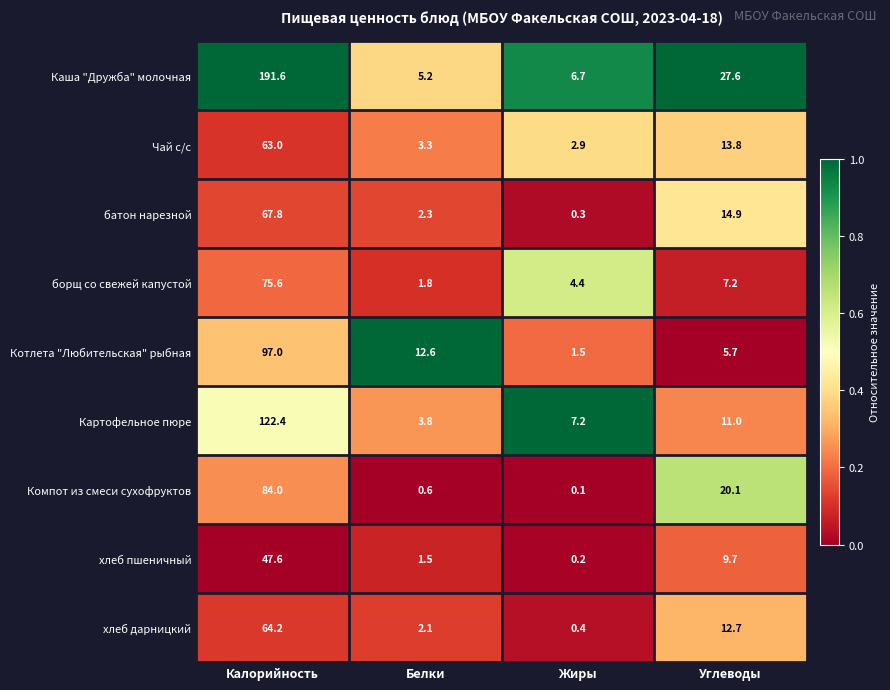

List the series in order of their peak value, highest first.

Каша "Дружба" молочная, Картофельное пюре, Котлета "Любительская" рыбная, Компот из смеси сухофруктов, борщ со свежей капустой, батон нарезной, хлеб дарницкий, Чай с/с, хлеб пшеничный